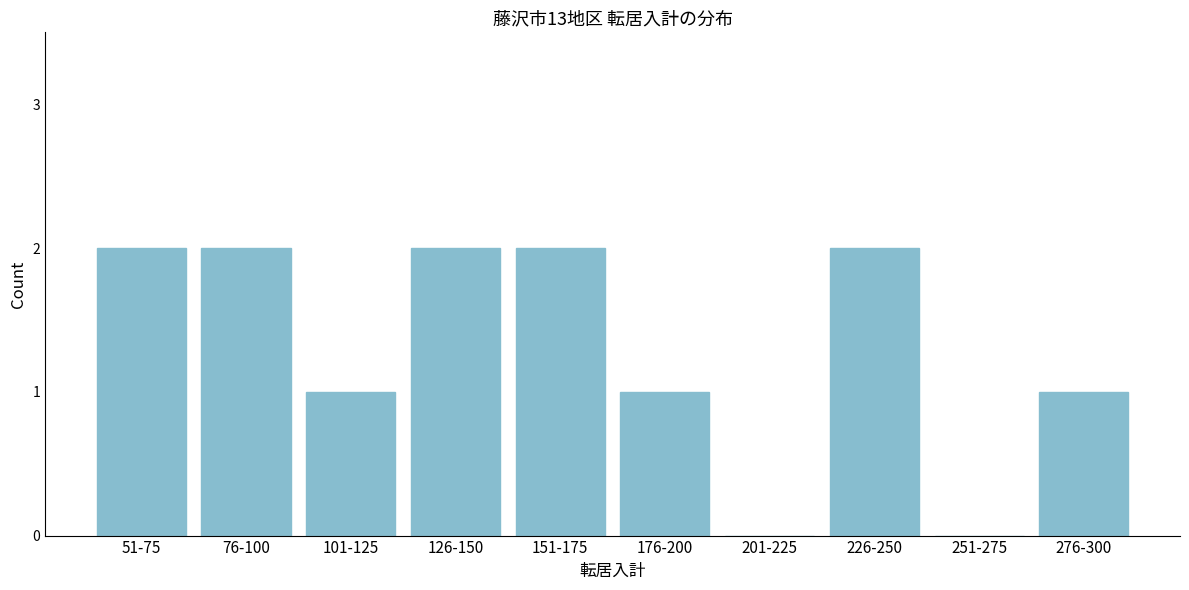

The chart shows a value of 2 at 76-100. True or false?

True